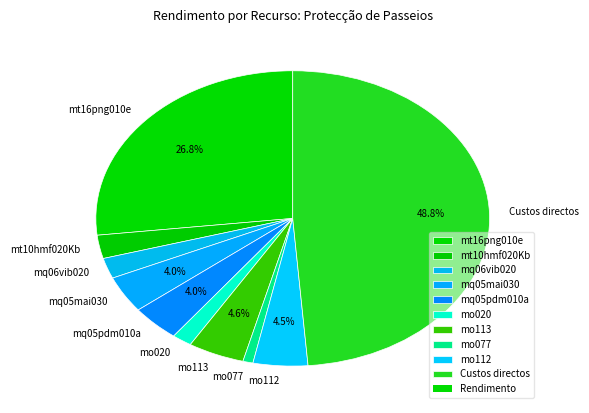

Does any single category account for the majority?

No